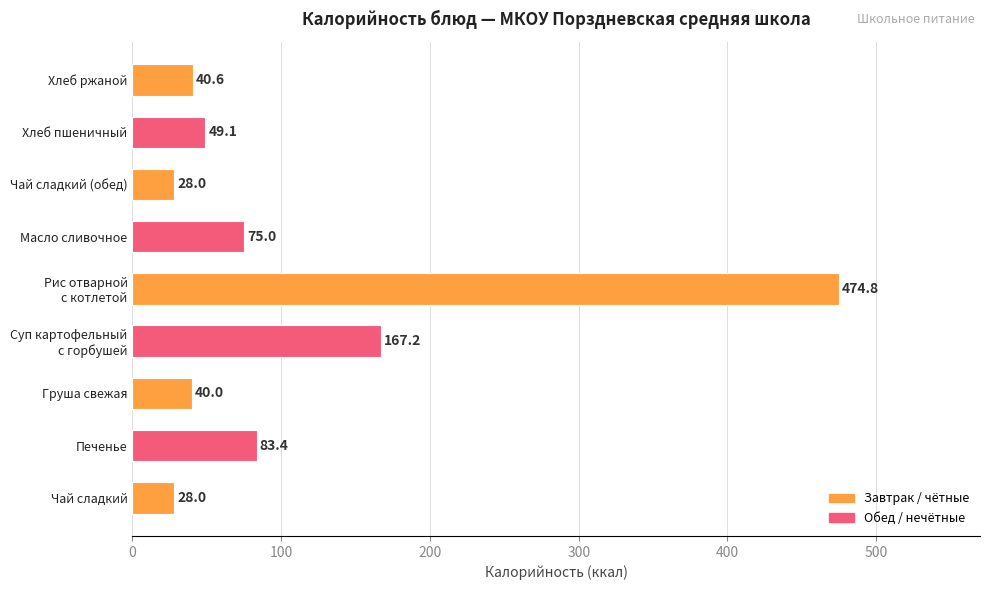

At which category does the chart reach its peak across all series?

Рис отварной
с котлетой